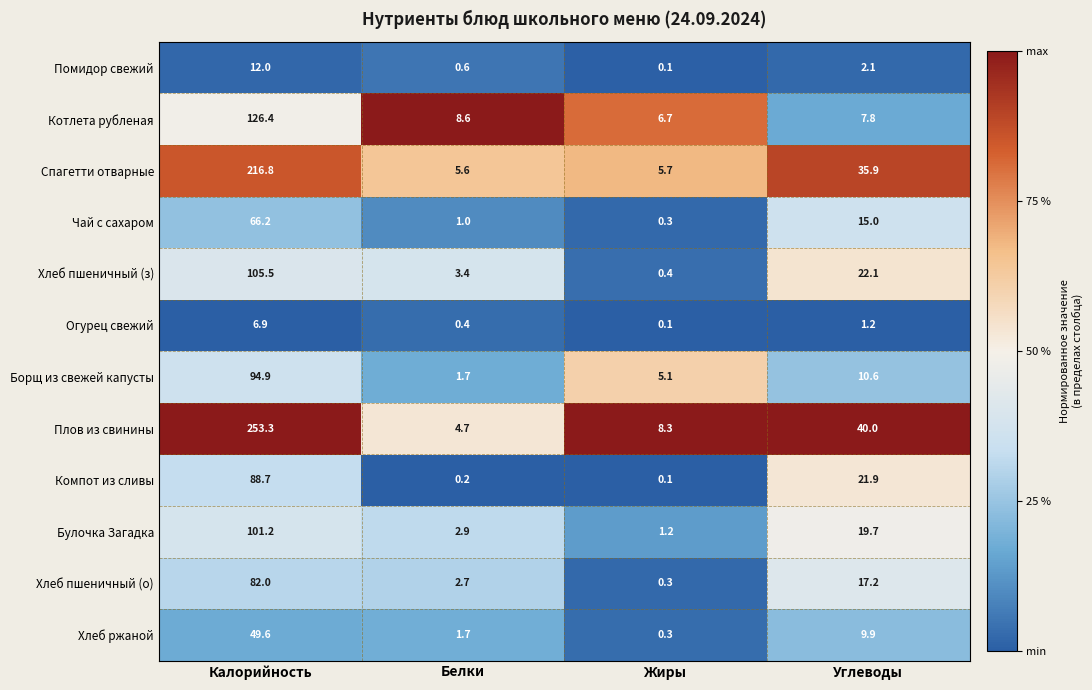

At Углеводы, list the series in order from smallest to largest.

Огурец свежий, Помидор свежий, Котлета рубленая, Хлеб ржаной, Борщ из свежей капусты, Чай с сахаром, Хлеб пшеничный (о), Булочка Загадка, Компот из сливы, Хлеб пшеничный (з), Спагетти отварные, Плов из свинины